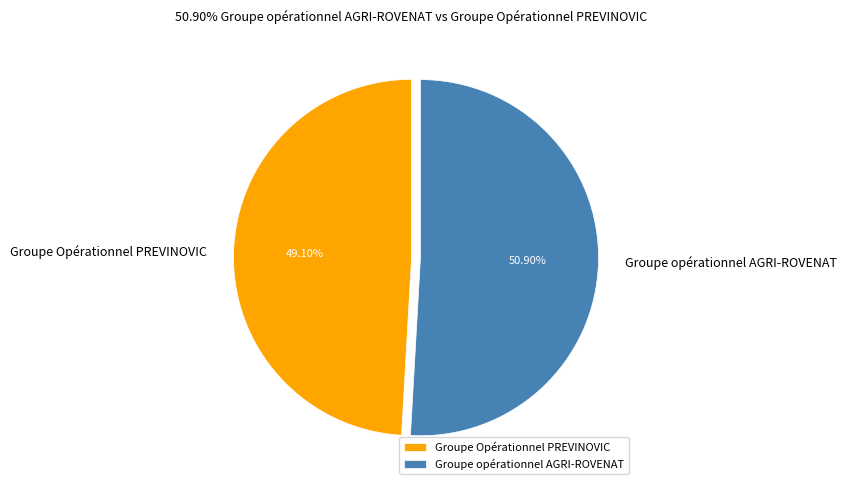

To the nearest percent, what is the average slice percentage?

50%